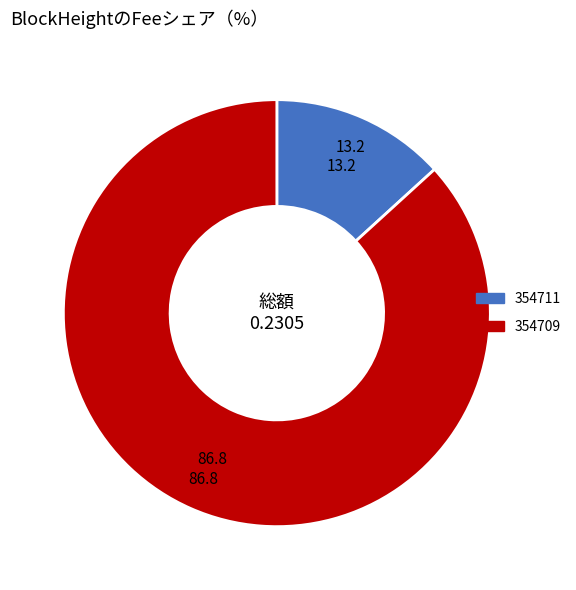

Combined, do 354711 and 354709 account for over 50%?

Yes